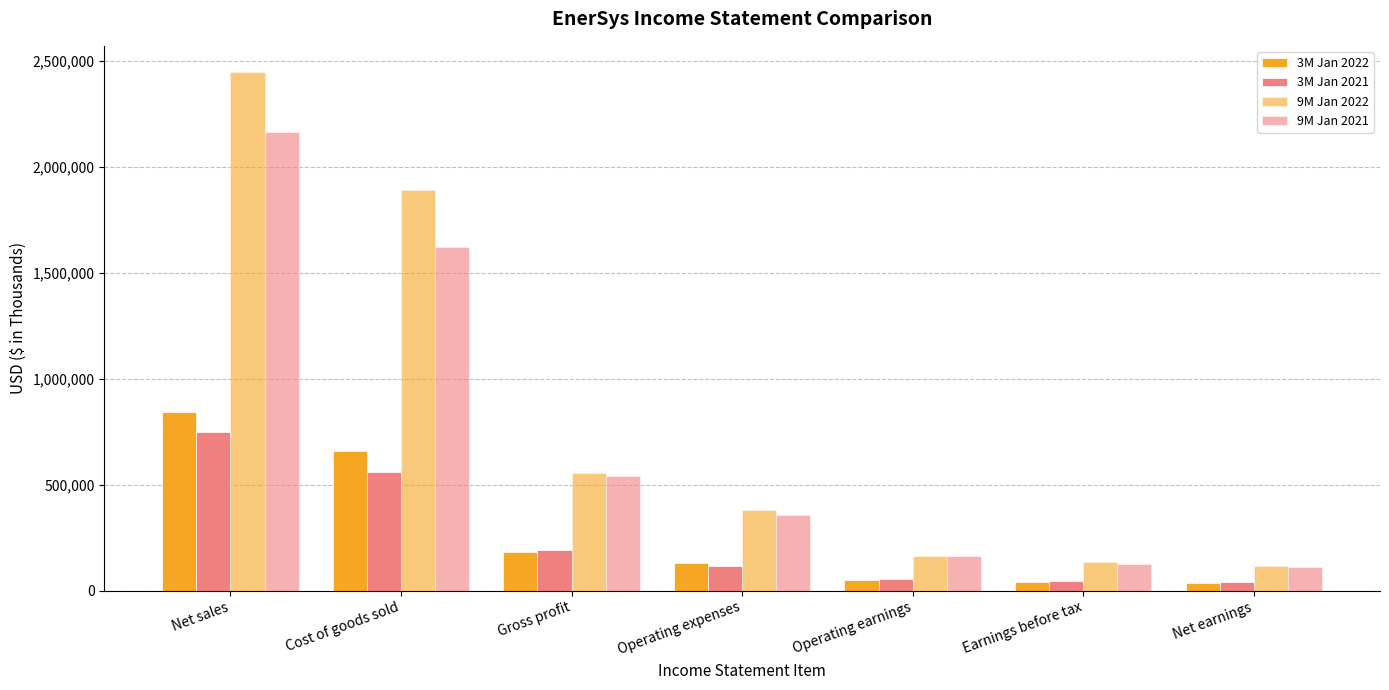

What is the label of the 7th bar from the right?

Net sales